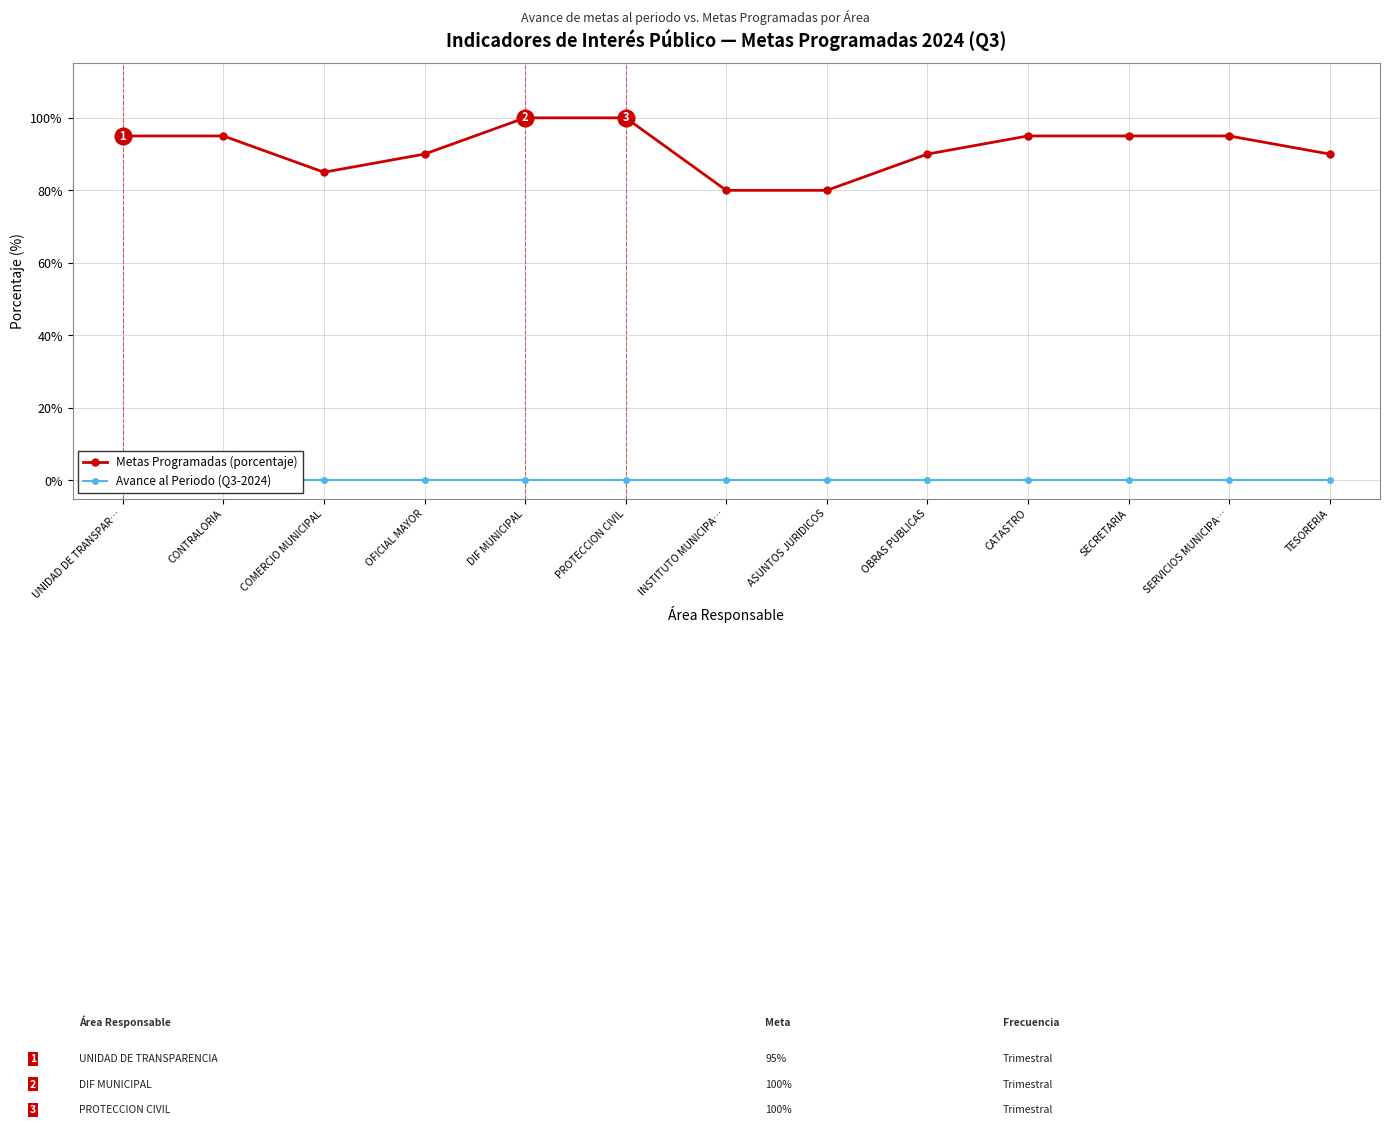

The Metas Programadas series shows 118 at OFICIAL MAYOR. True or false?

False